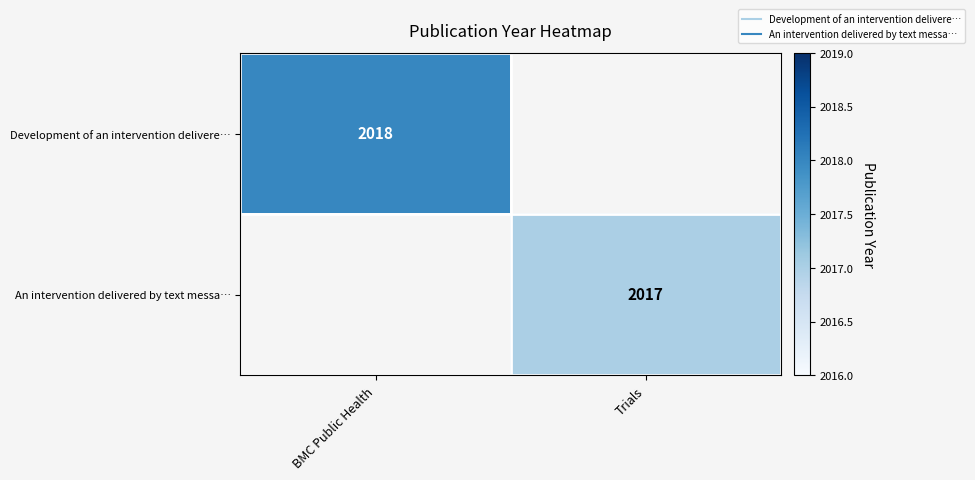

Is the value of An intervention delivered by text messa… at BMC Public Health greater than the value of Development of an intervention delivere… at Trials?

No